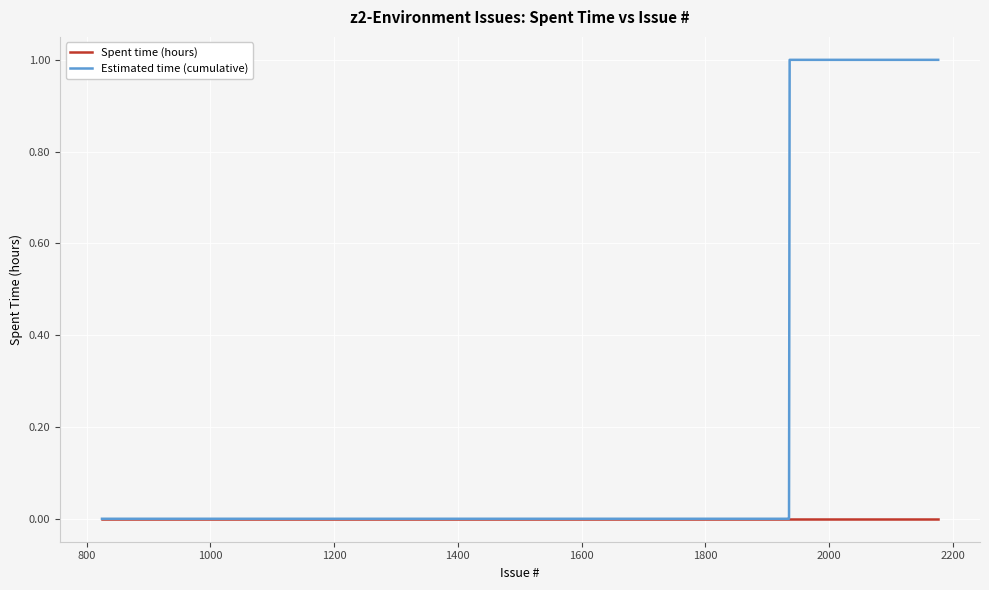

What are all the series names shown in the legend?

Spent time (hours), Estimated time (cumulative)